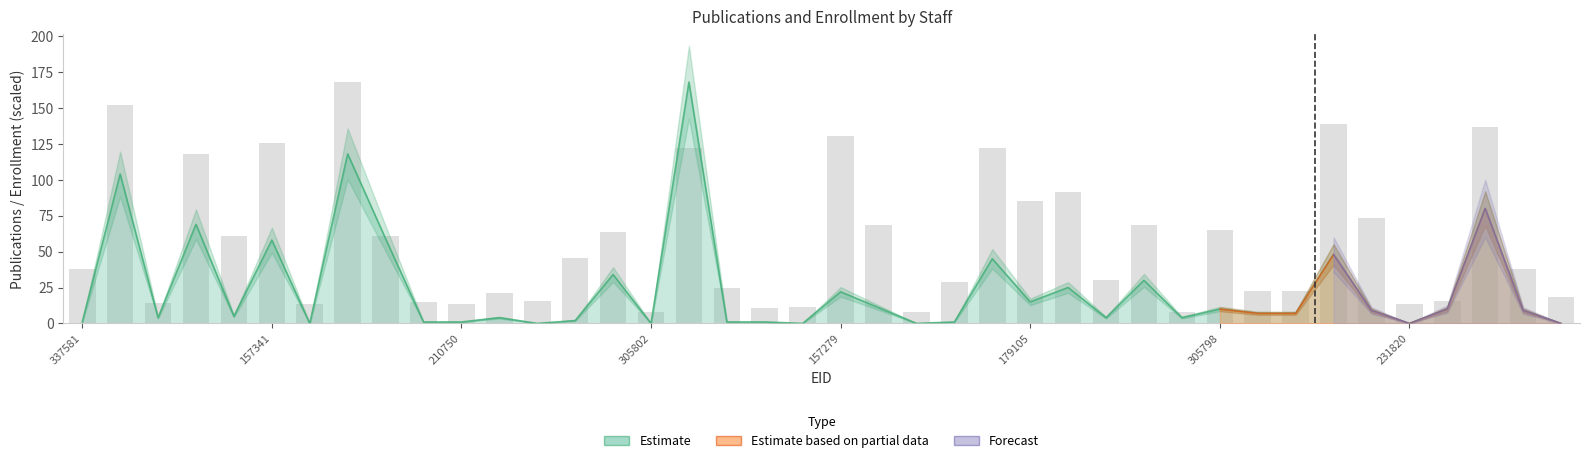

What is the label of the 30th bar from the right?

210750